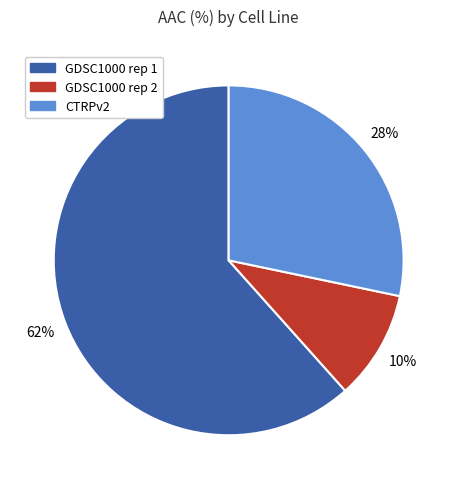

Which slice represents more than half of the pie?

GDSC1000 rep 1